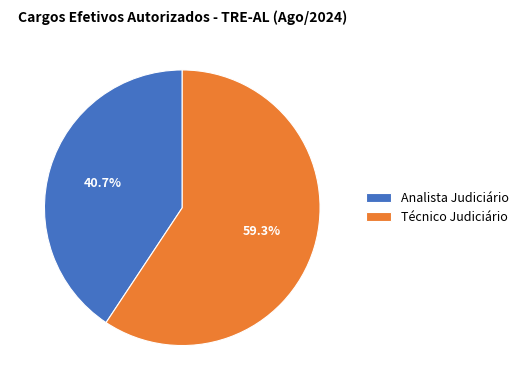

What is the smallest slice in the pie chart?

Analista Judiciário